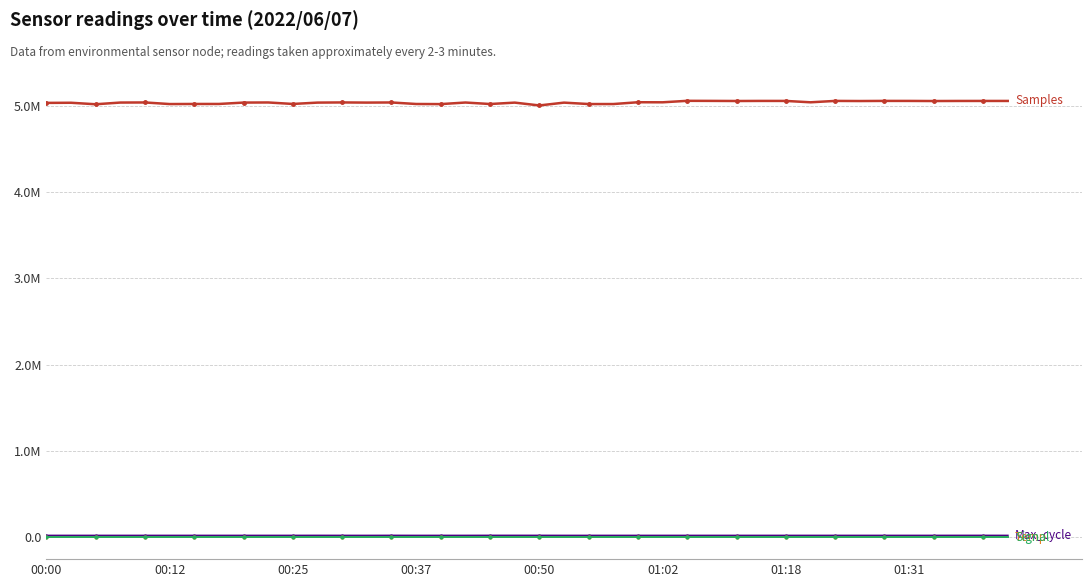

What is the label of the 13th point from the left?

12